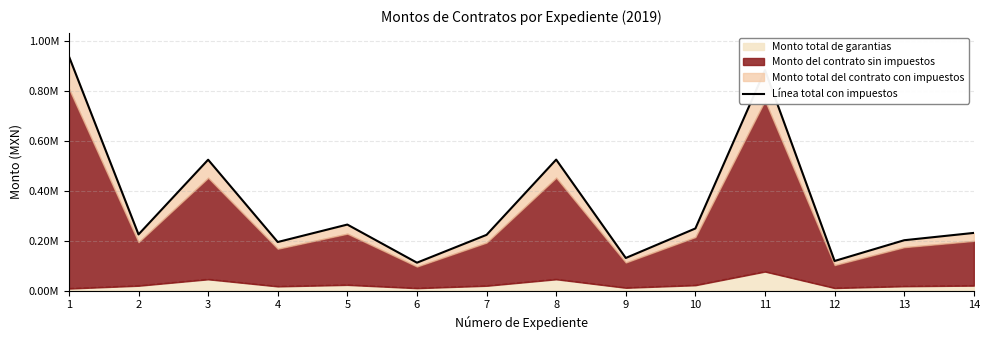

Reading left to right, transcribe all the data shown in this chart.

1=940383.7	2=225400.8	3=525248.0	4=194903.2	5=264990.0	6=111996.6	7=223670.1	8=525733.0	9=130848.0	10=249307.2	11=884801.6	12=118837.8	13=202131.4	14=231491.9